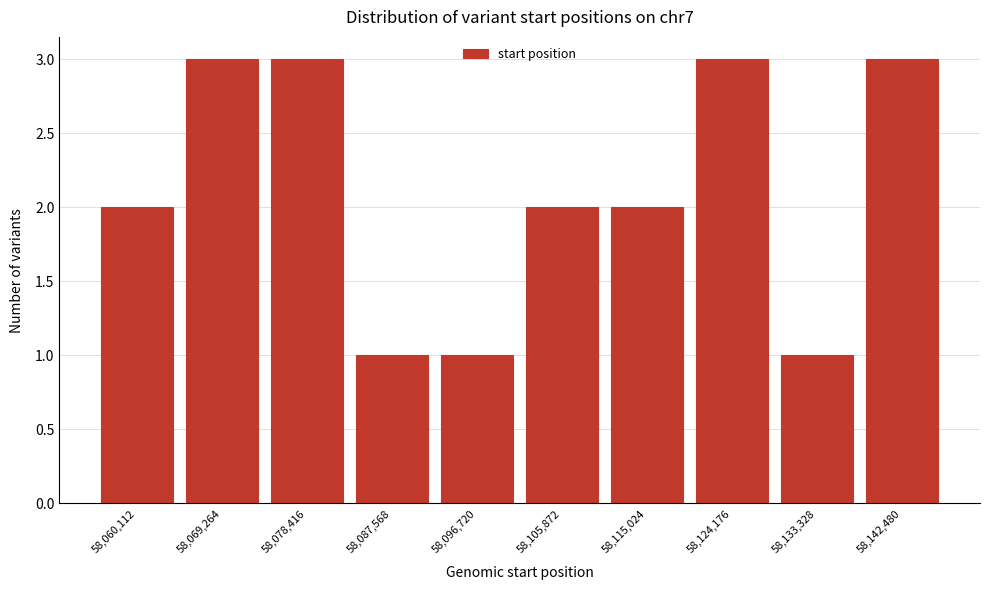

Reading right to left, transcribe all the data shown in this chart.

58,142,480=3	58,133,328=1	58,124,176=3	58,115,024=2	58,105,872=2	58,096,720=1	58,087,568=1	58,078,416=3	58,069,264=3	58,060,112=2